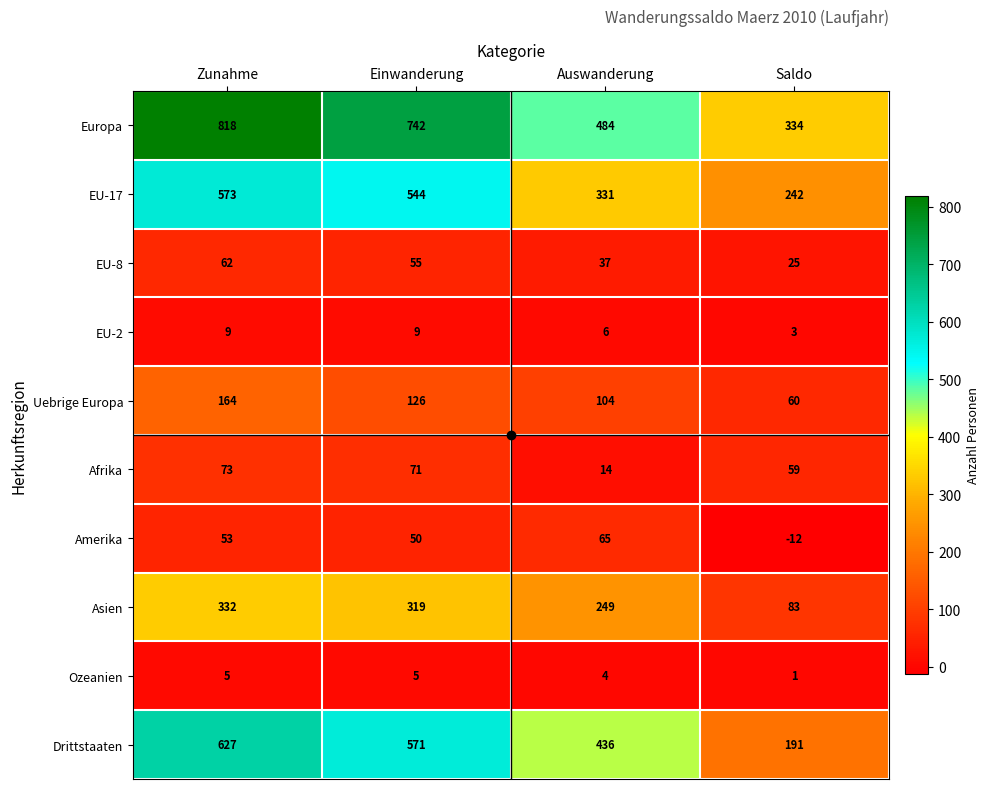

What is the total value across all series at Saldo?

986